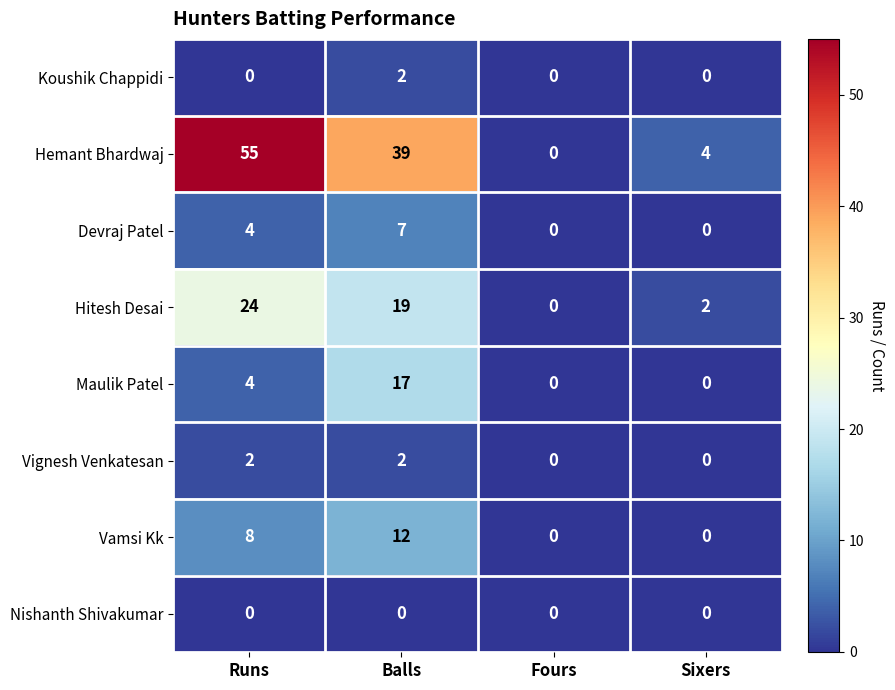

Is it true that Koushik Chappidi equals 0 at Sixers?

True